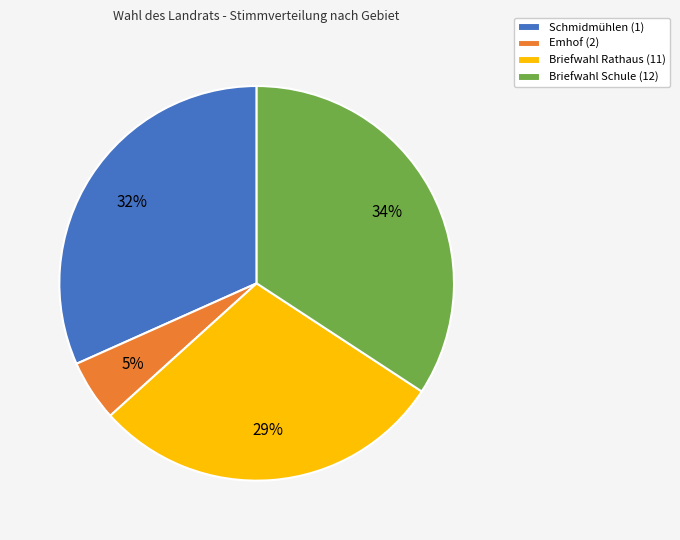

The Briefwahl Schule (12) slice represents 47% of the pie. True or false?

False